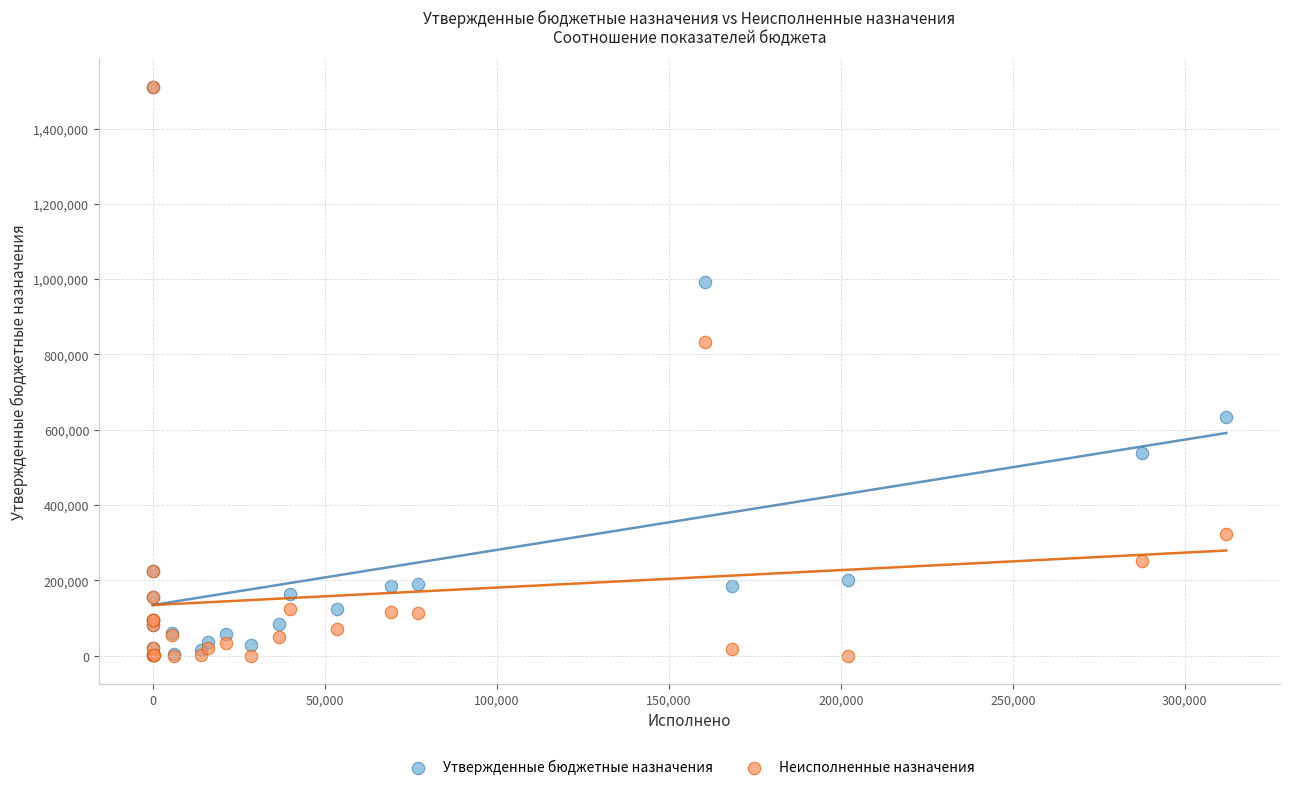

In the Неисполненные назначения series, what Y value is closest to 754457?

832522.4